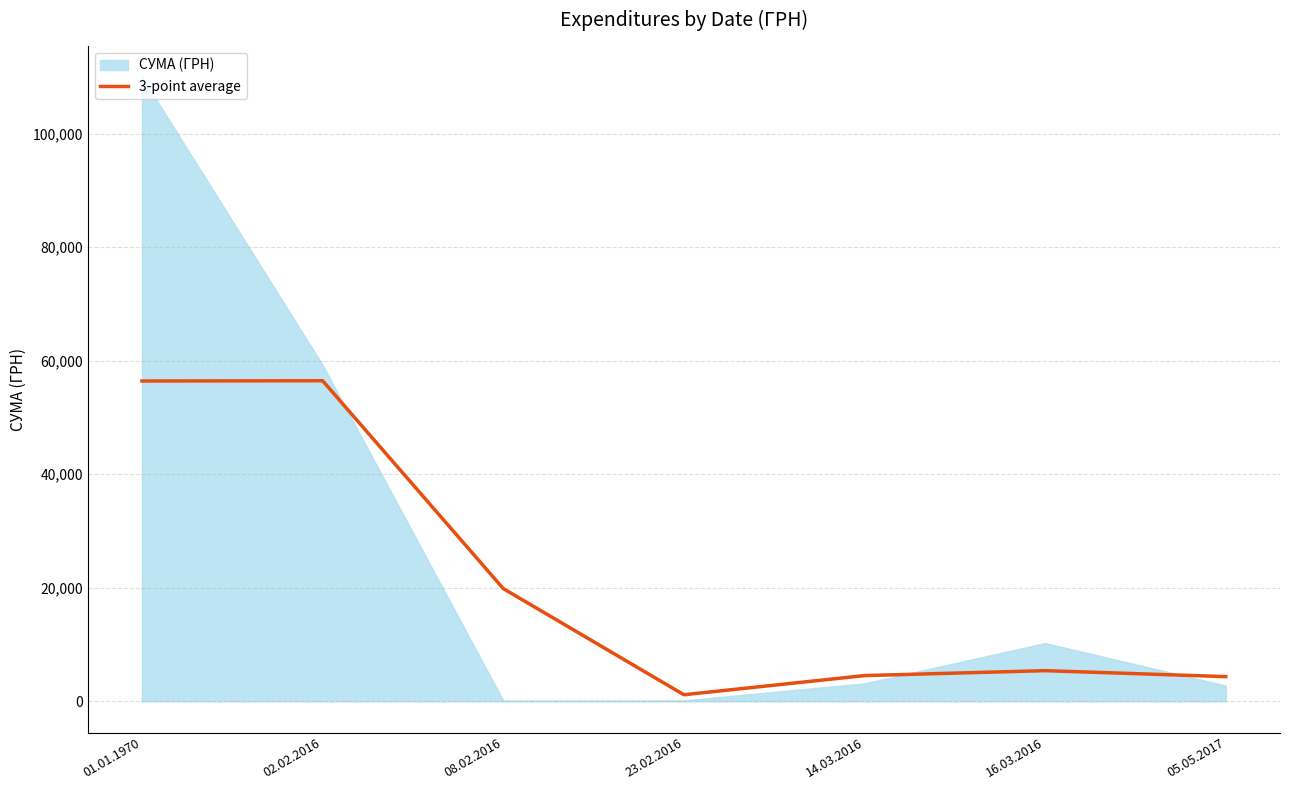

How many interior local valleys (lower than both neighbors) does the data have?

1